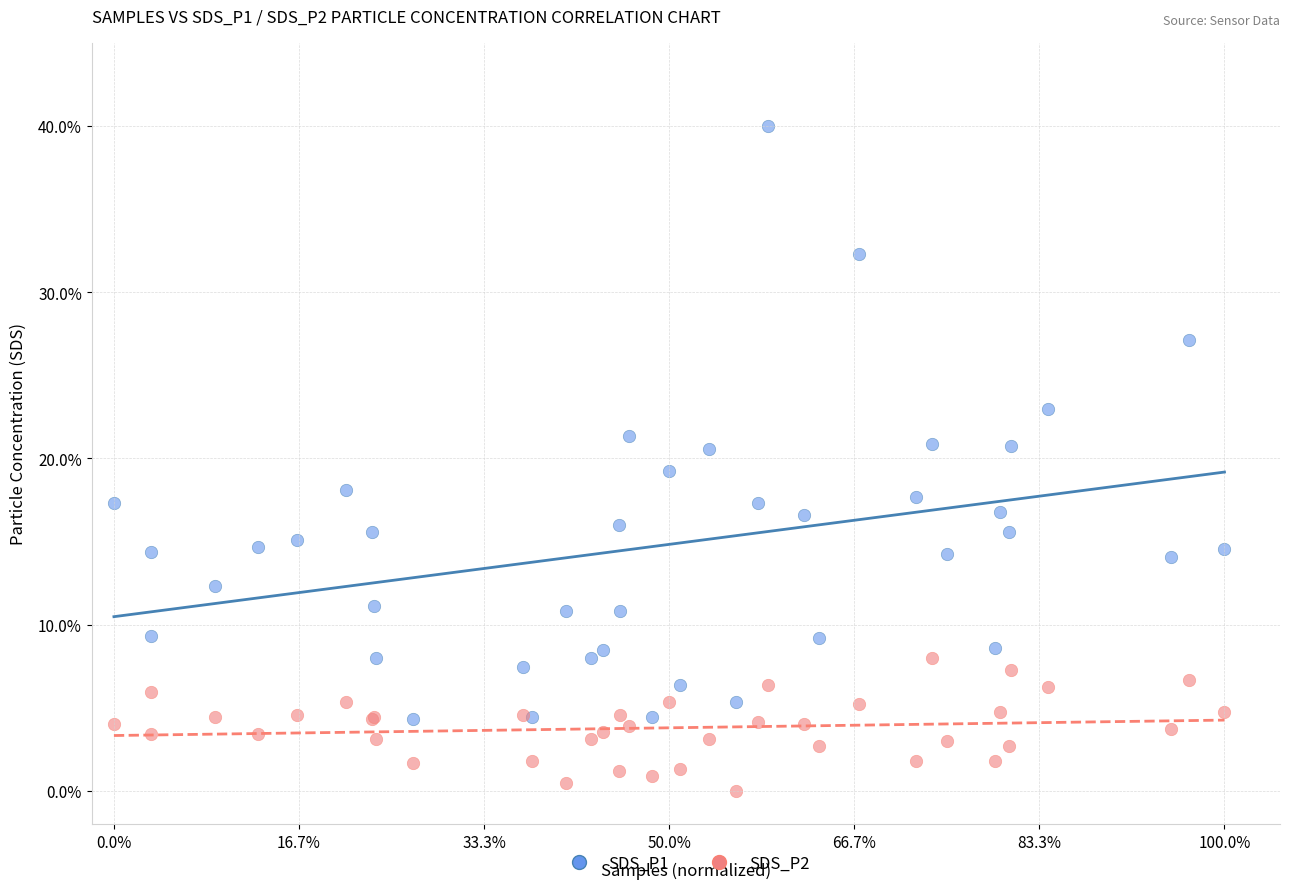

What are all the series names shown in the legend?

SDS_P1, SDS_P2